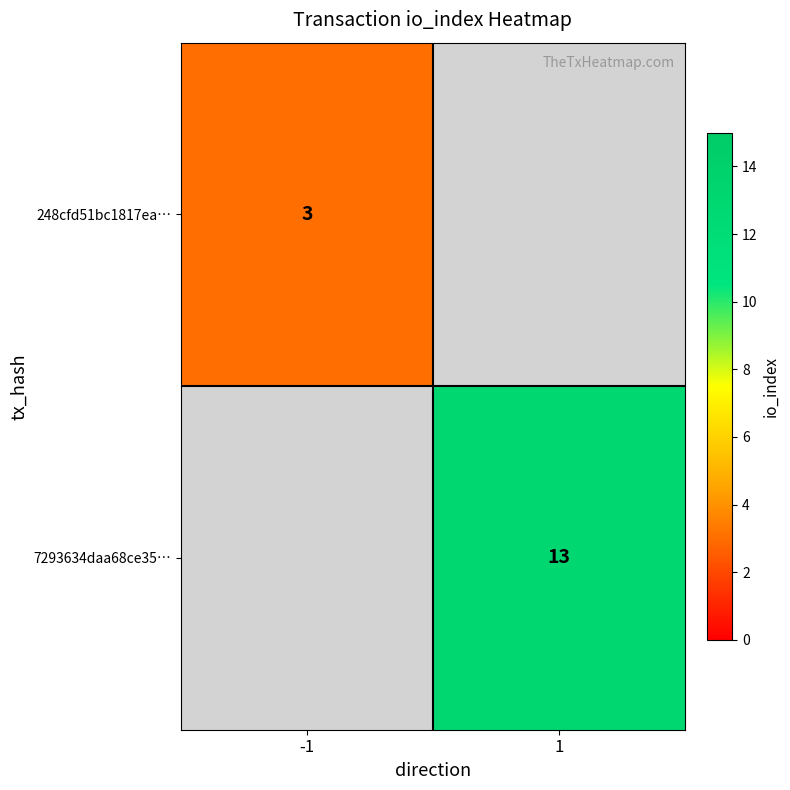

What is the minimum value shown in the chart?

3.0